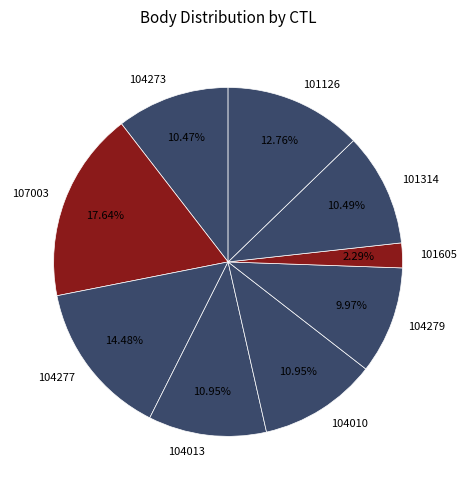

Which has a higher value, 104010 or 104279?

104010